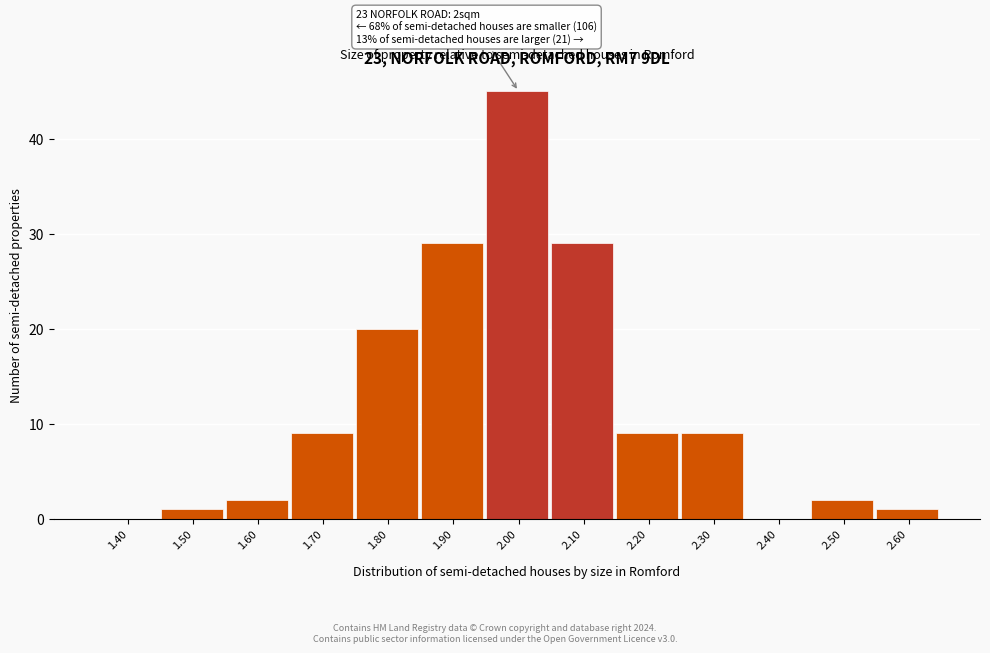

Reading left to right, list all the values displayed in this chart.

1.40=0	1.50=1	1.60=2	1.70=9	1.80=20	1.90=29	2.00=45	2.10=29	2.20=9	2.30=9	2.40=0	2.50=2	2.60=1